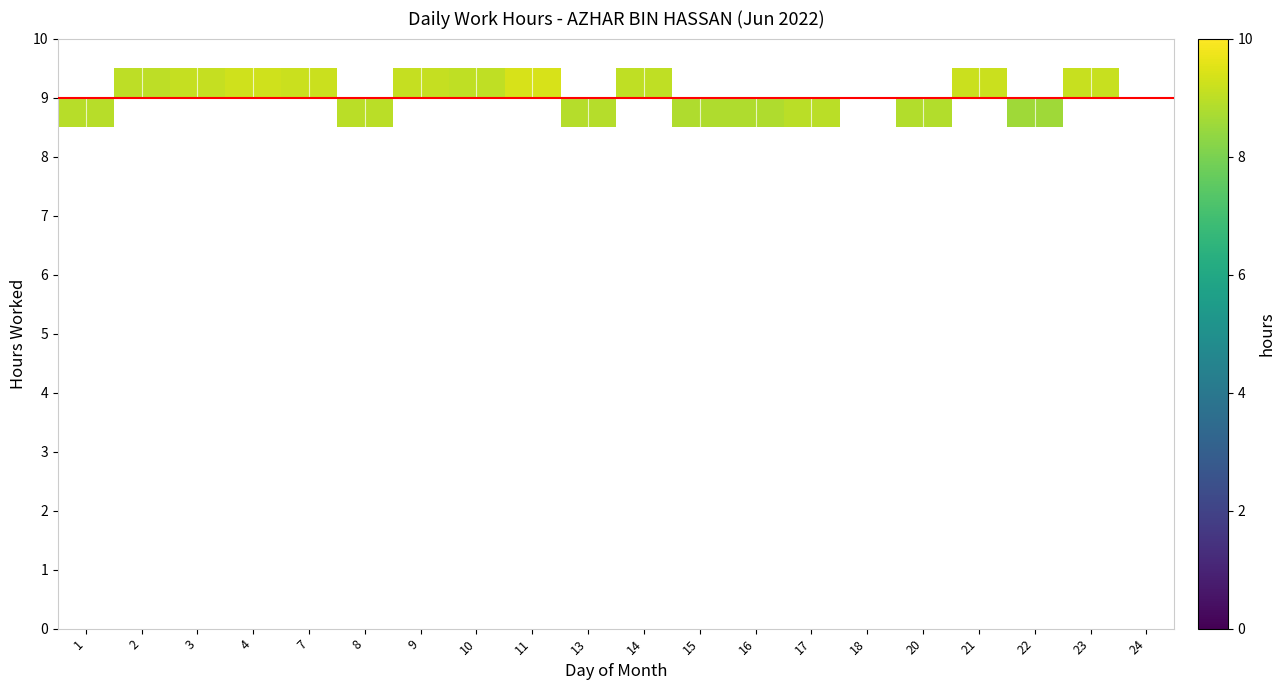

How many distinct data groups are displayed?

20